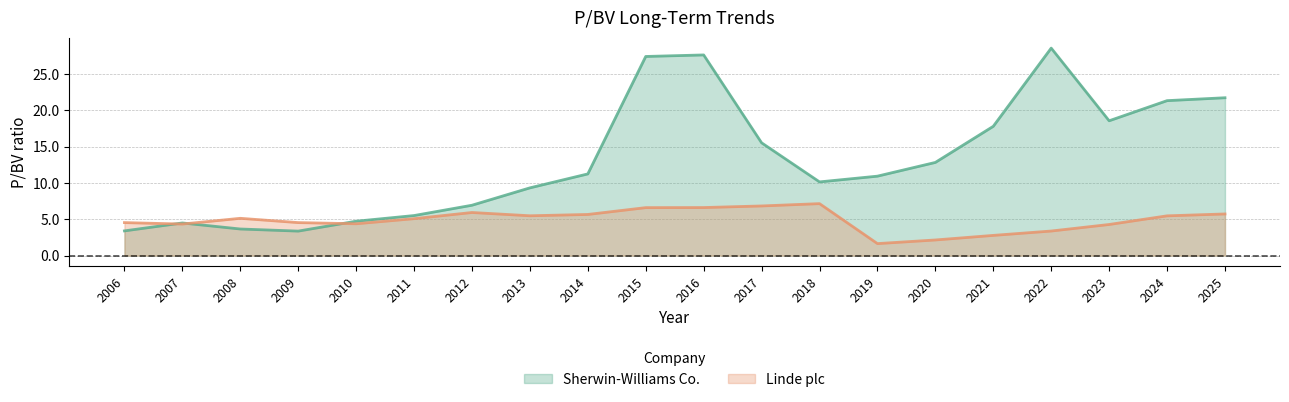

Rank the series by their maximum value, from highest to lowest.

Sherwin-Williams Co., Linde plc